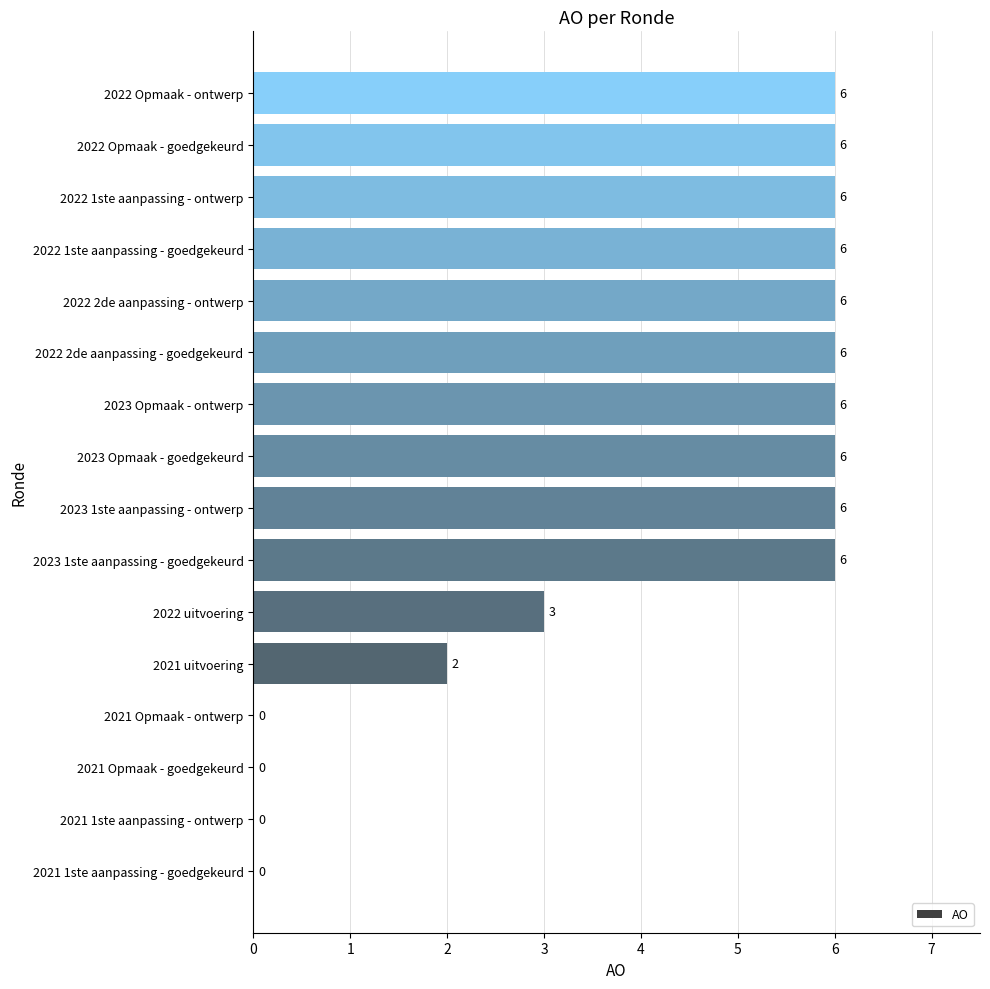

Between 2022 uitvoering and 2021 Opmaak - goedgekeurd, which is larger?

2022 uitvoering